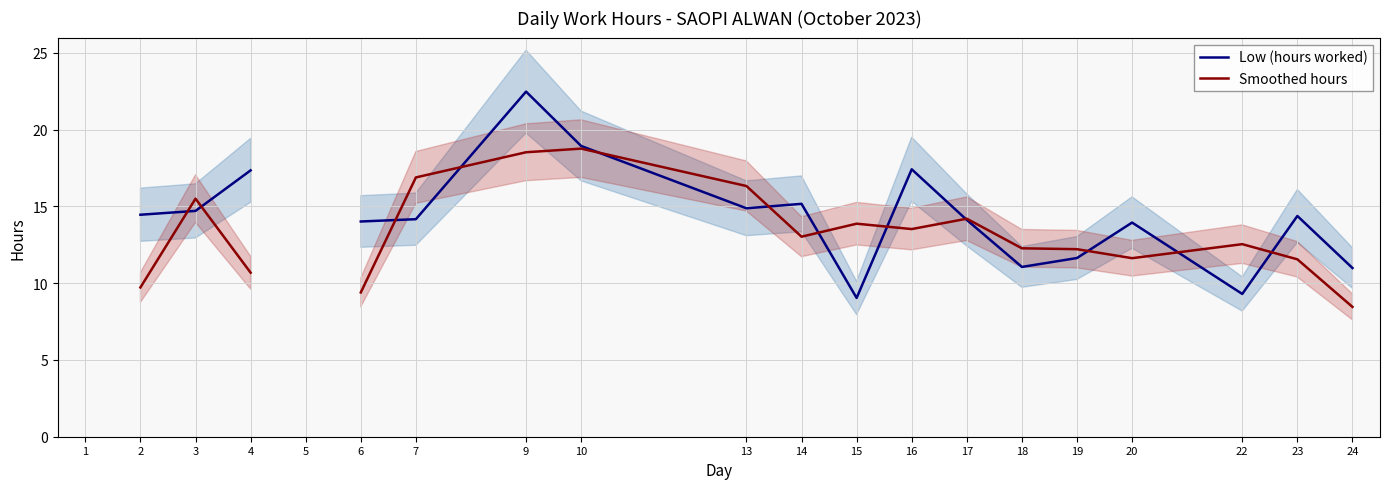

What is the greatest value displayed?

22.5